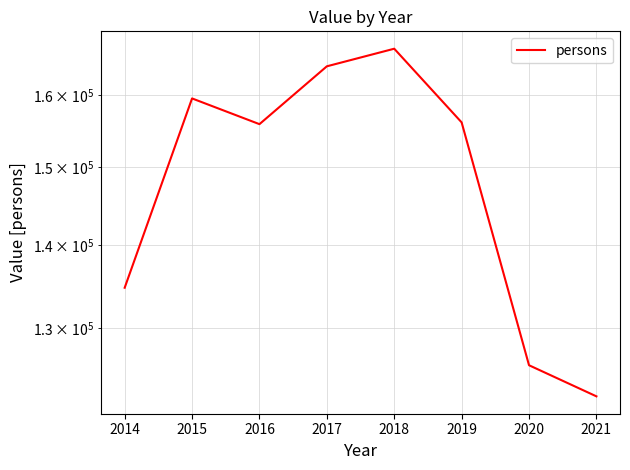

What is the value of the 8th point from the left?

122337